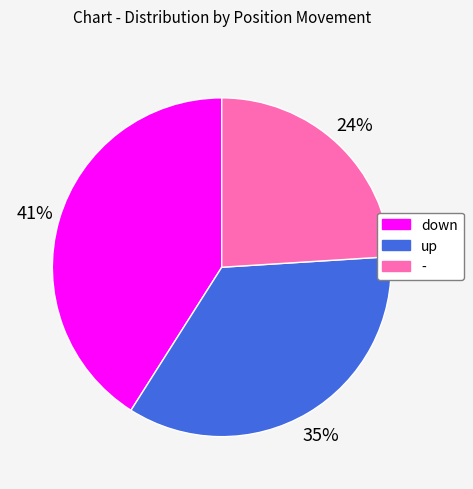

How many segments does this pie chart have?

3